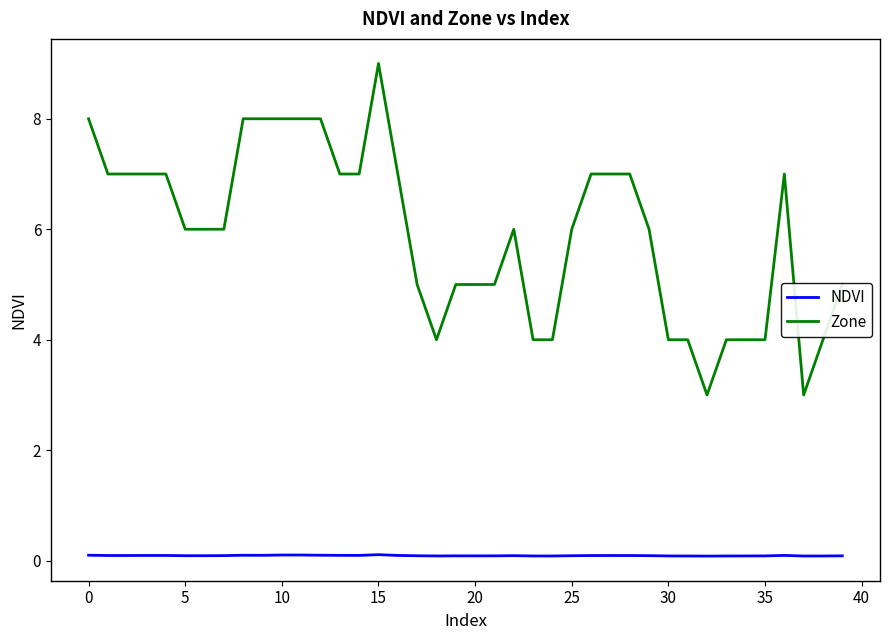

True or false: Zone and NDVI intersect in this chart.

False